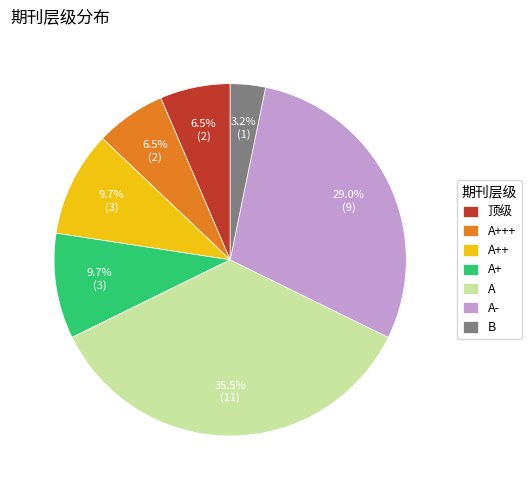

Which category has the smallest portion of the pie?

B